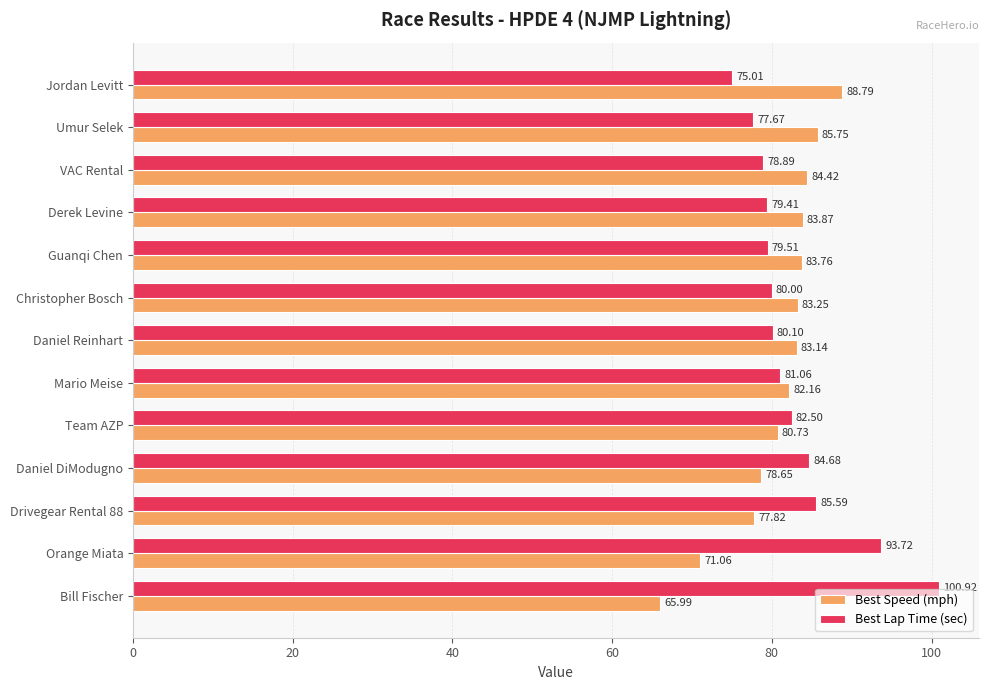

At which category does the chart reach its minimum across all series?

Bill Fischer